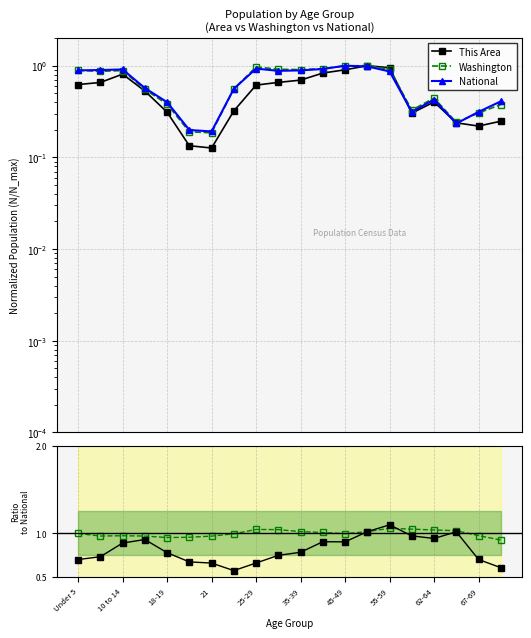

At 21, list the series in order from largest to smallest.

Washington, This Area, National